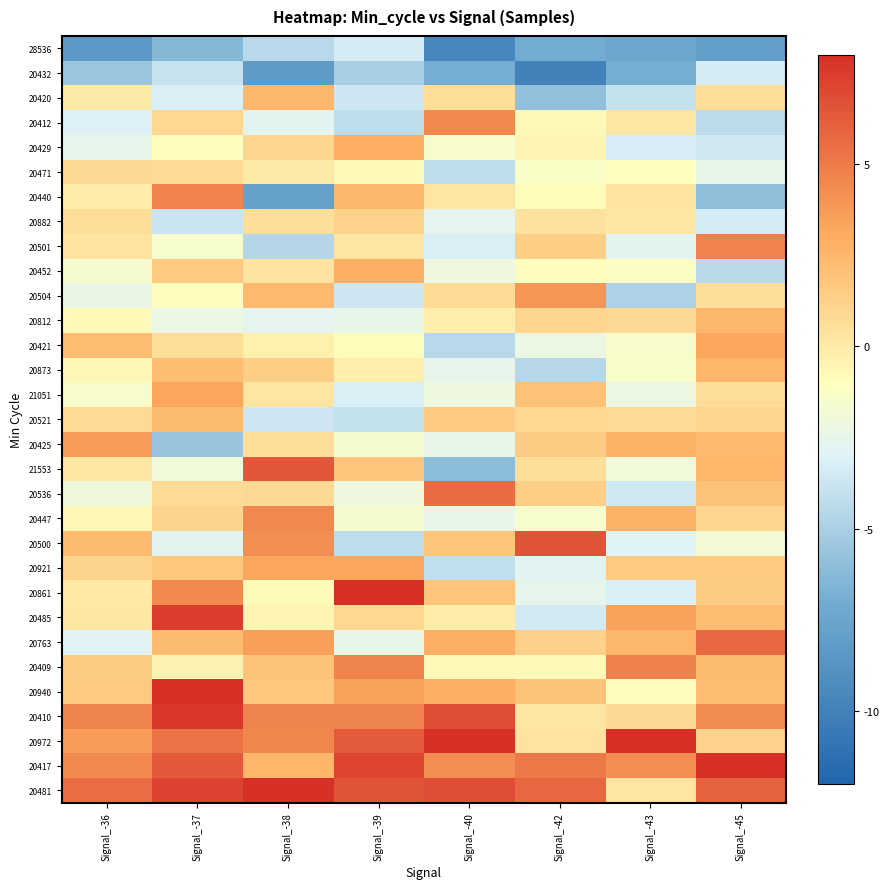

Which label corresponds to the smallest value in the chart?

Signal_-42